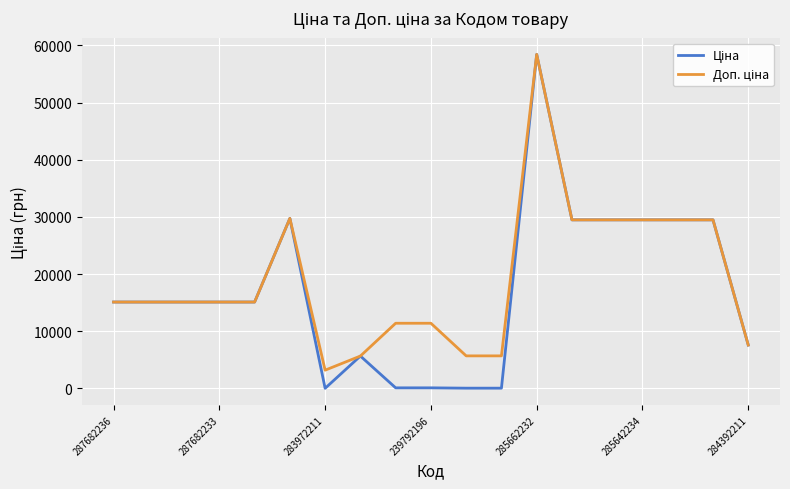

What is the maximum value shown in the chart?

58426.5